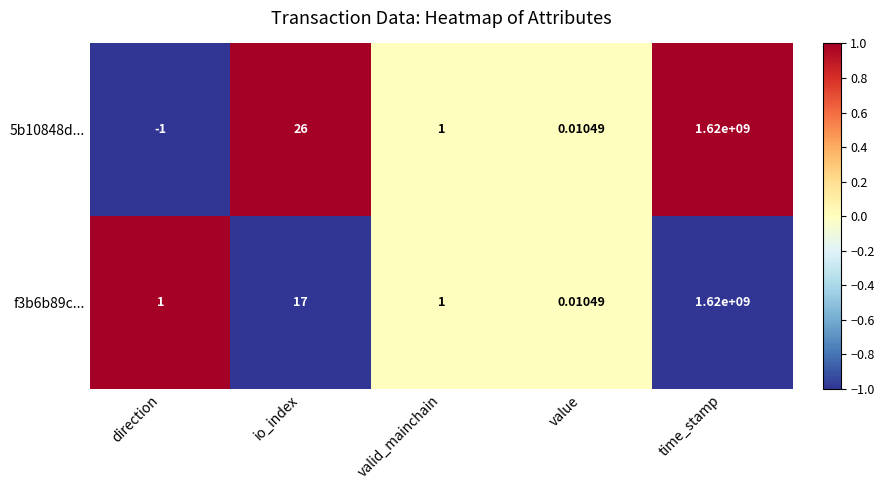

At which label is f3b6b89c... closest to 810000000?

io_index